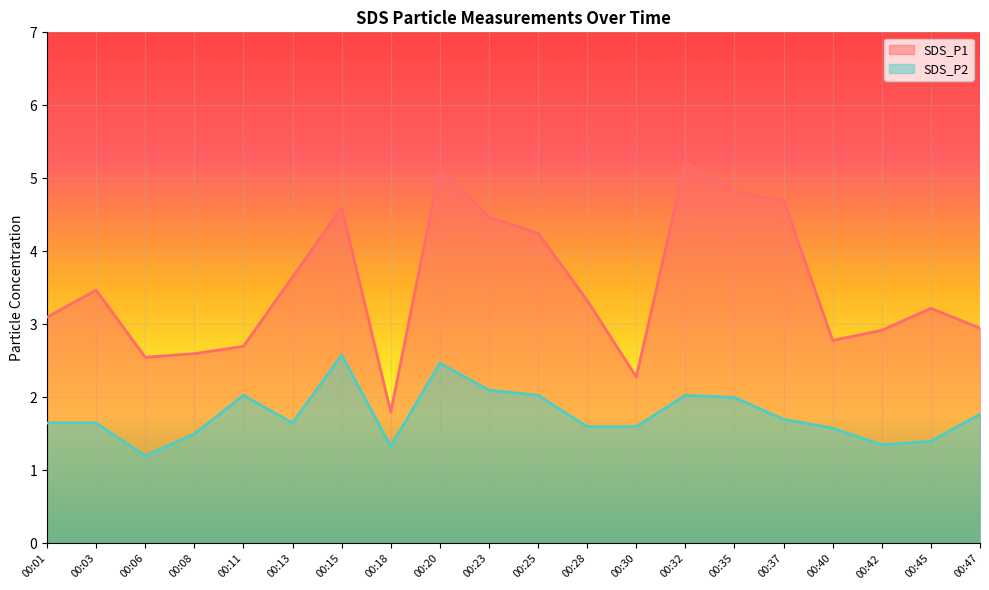

True or false: SDS_P2 and SDS_P1 intersect in this chart.

False